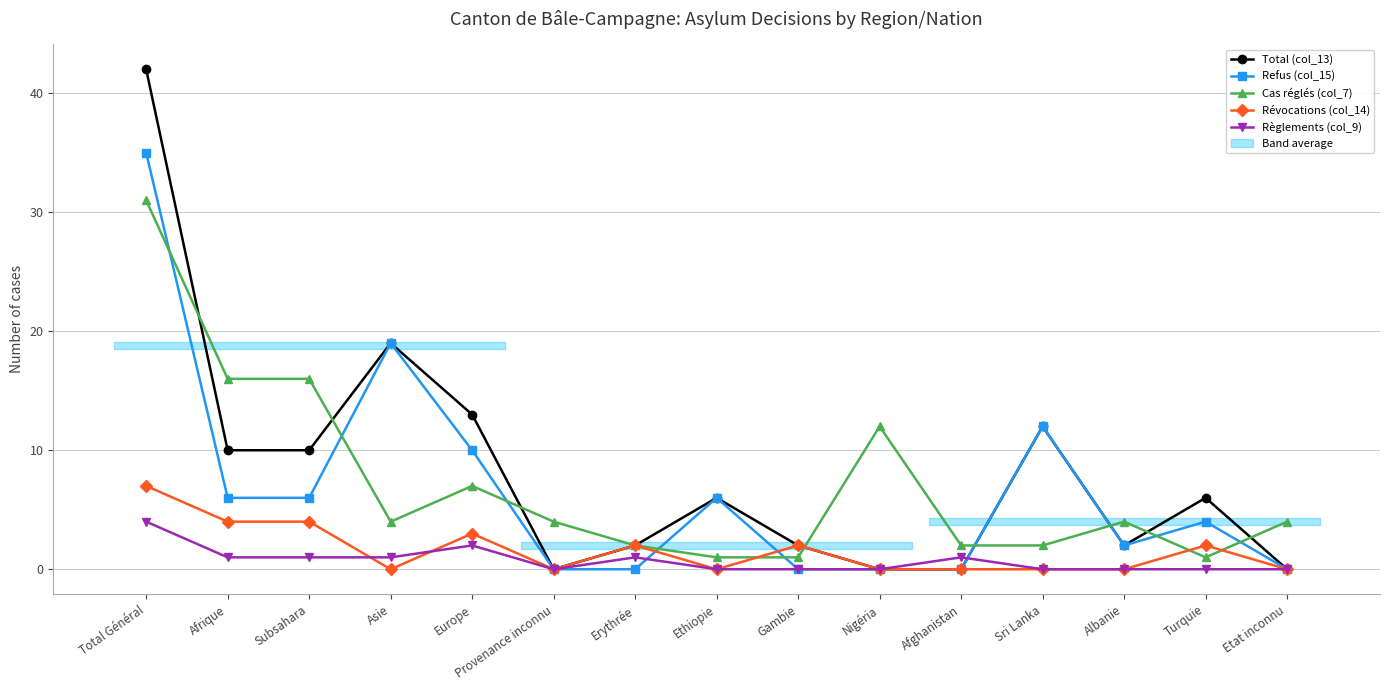

Rank the series at Subsahara from highest to lowest value.

Cas réglés (col_7), Total (col_13), Refus (col_15), Révocations (col_14), Règlements (col_9)